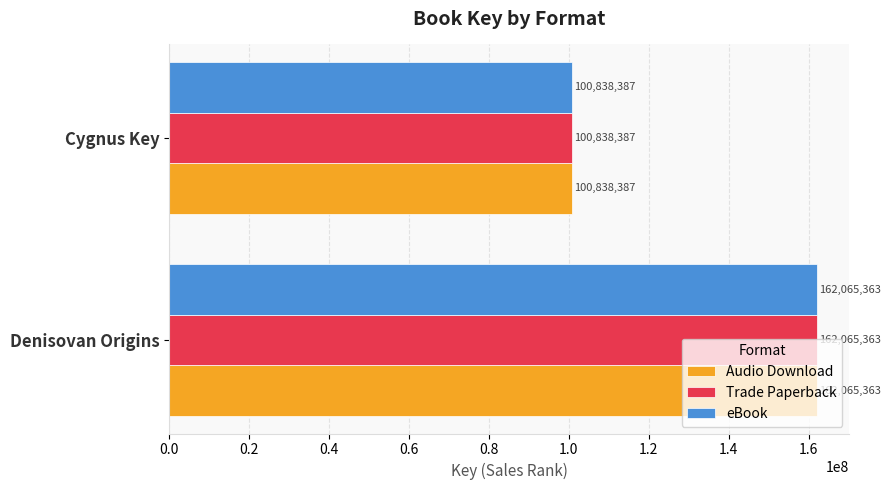

The value of eBook at Denisovan Origins is 240955861. True or false?

False